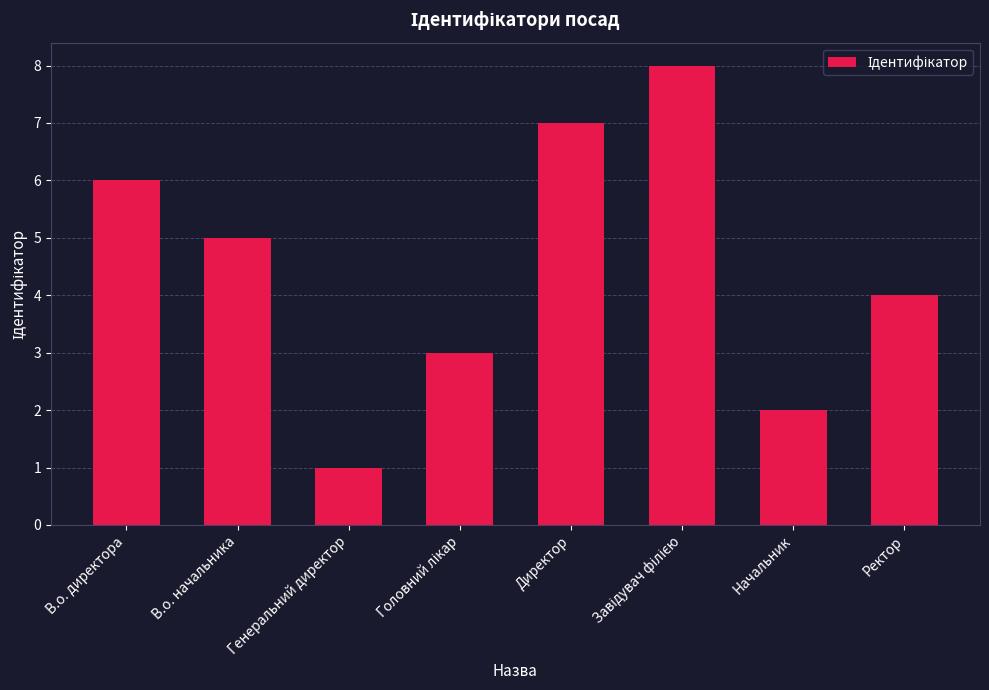

What is the value of the 2nd bar from the left?

5